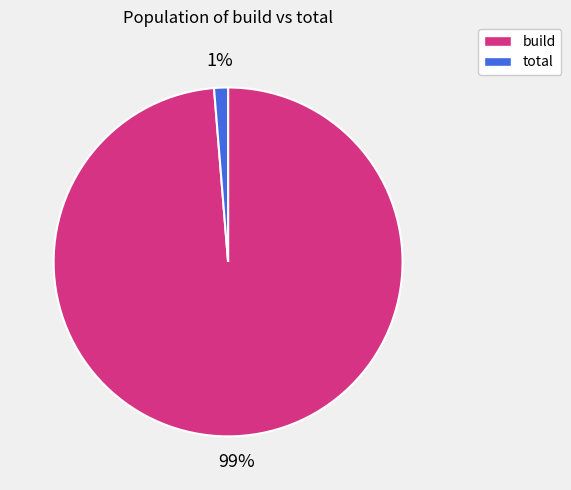

What percentage is the total slice, to the nearest percent?

1%